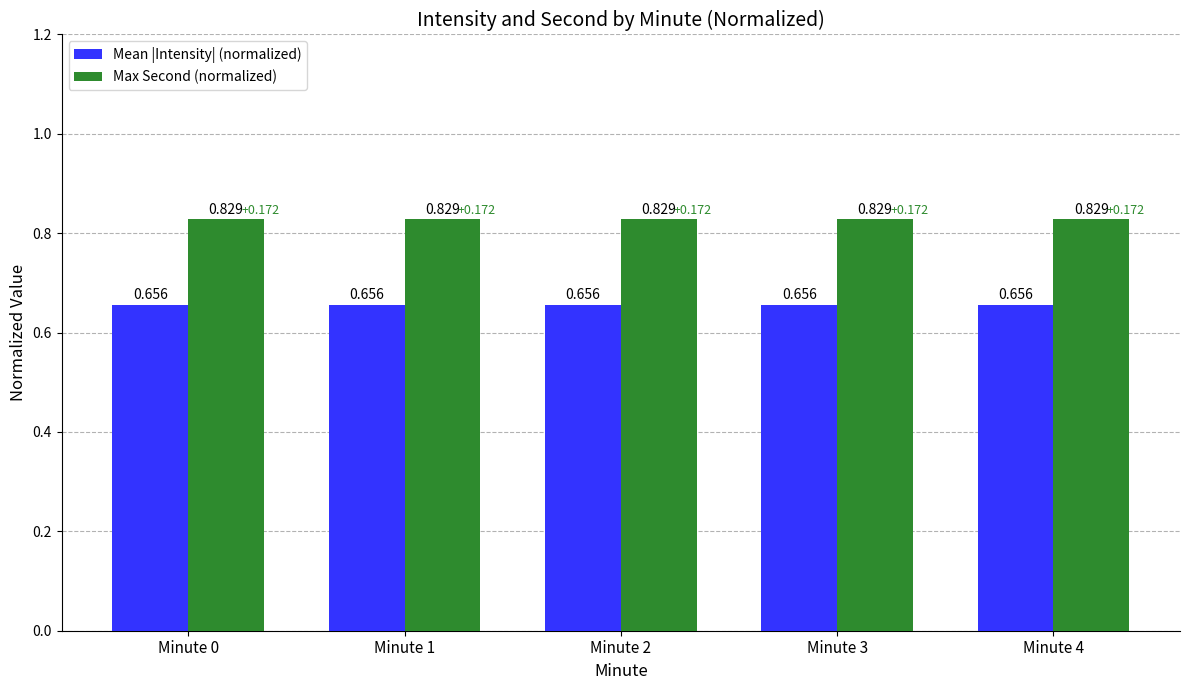

At how many categories does at least one series exceed 0?

5